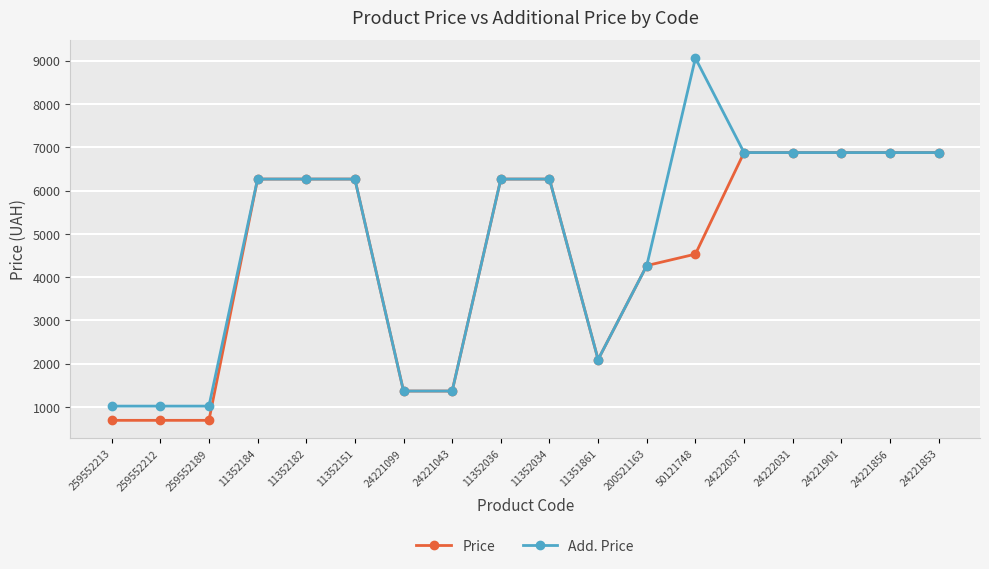

What is the sum of the Price values at 24221856 and 11352182?

13146.2